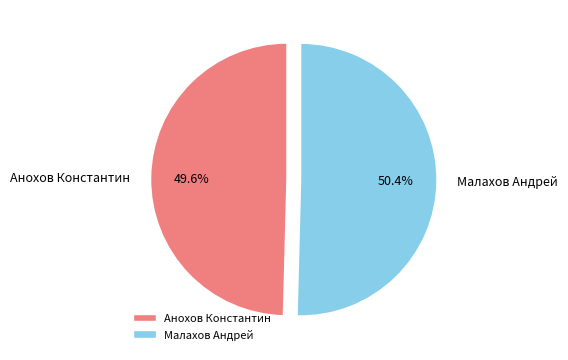

How many segments does this pie chart have?

2